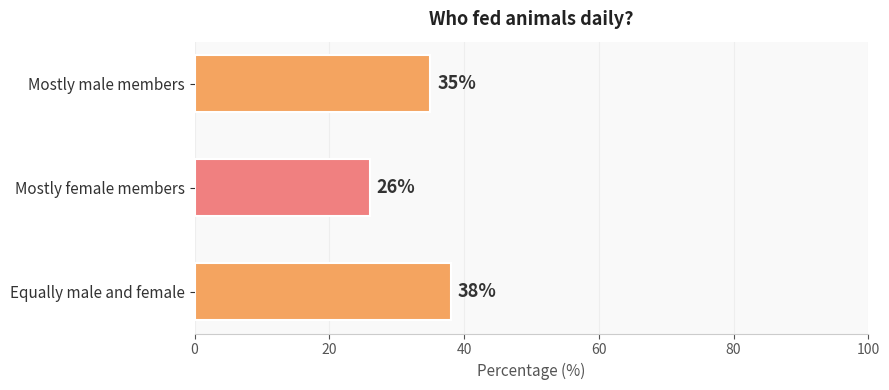

Reading top to bottom, extract all data points from this chart.

35	26	38